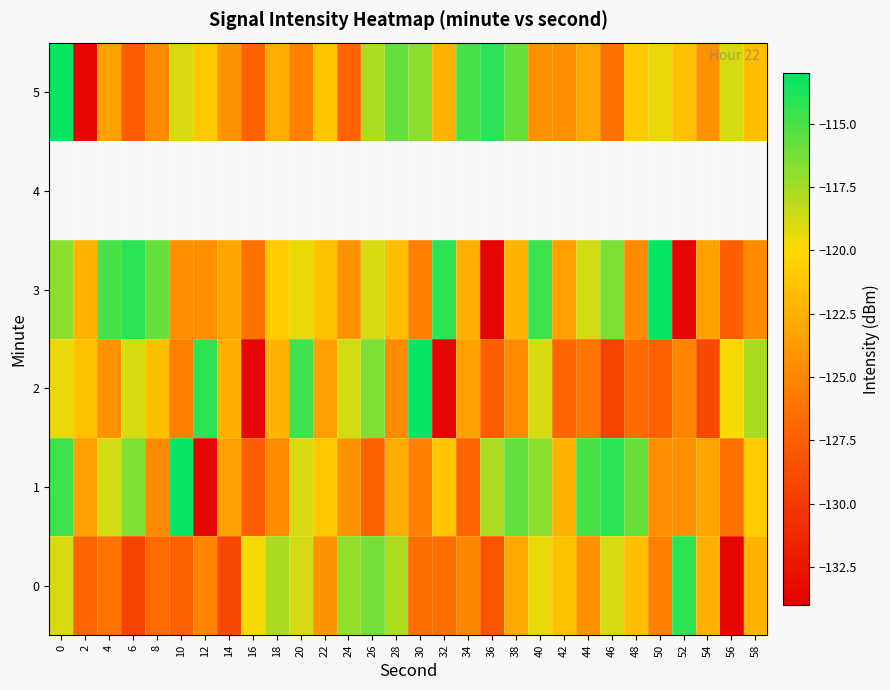

What is the sum of the 2 values at 0 and 54?

-248.4